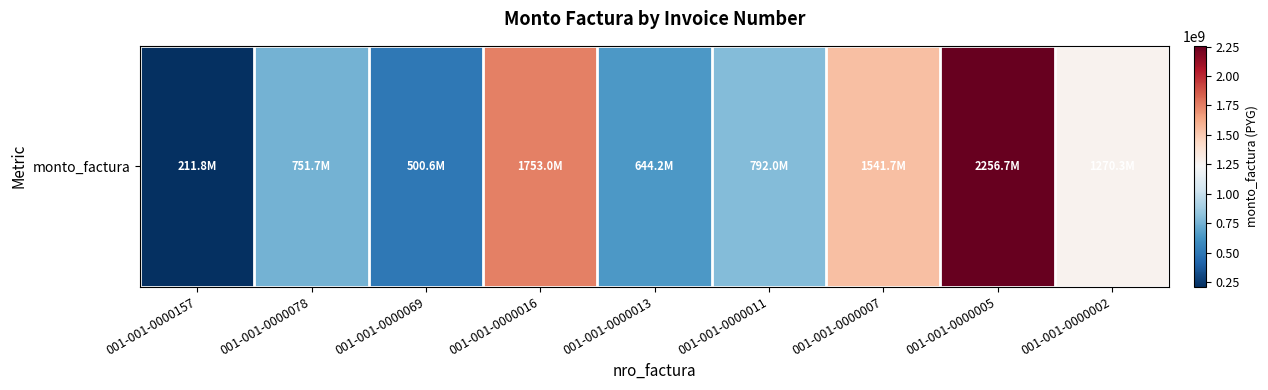

What is the sum of all values?

9721892513